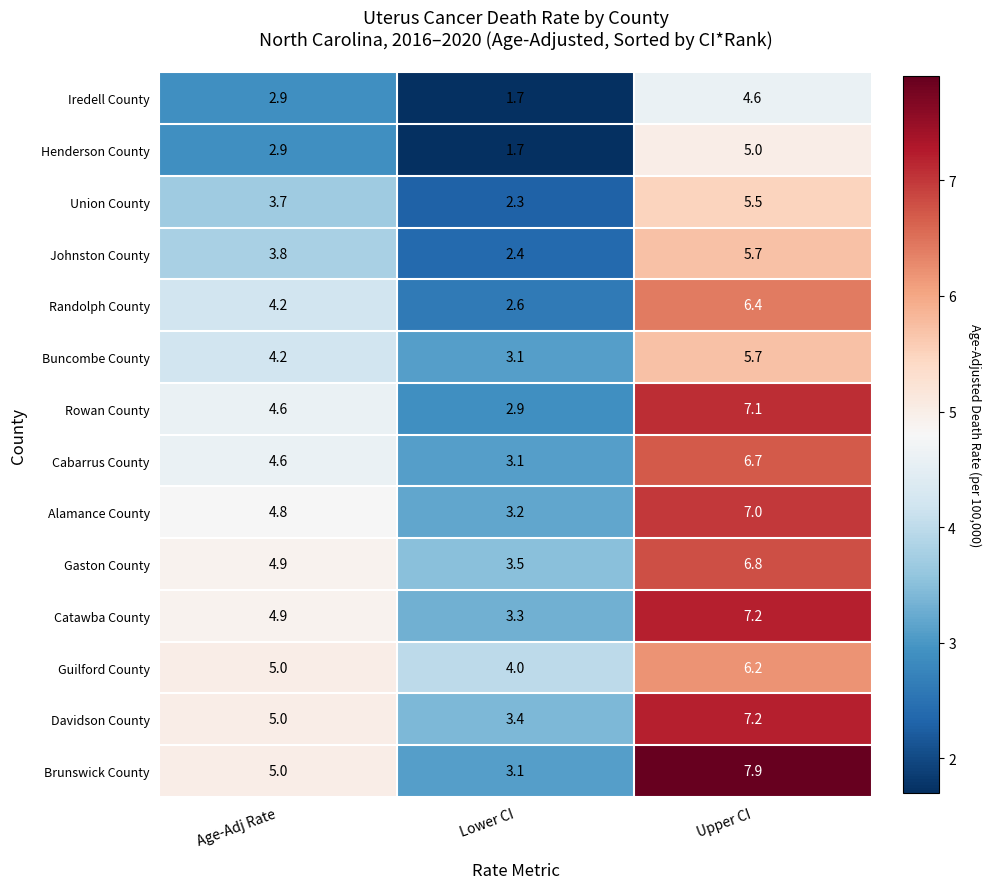

Rank the categories by Catawba County value from lowest to highest.

Lower CI, Age-Adj Rate, Upper CI